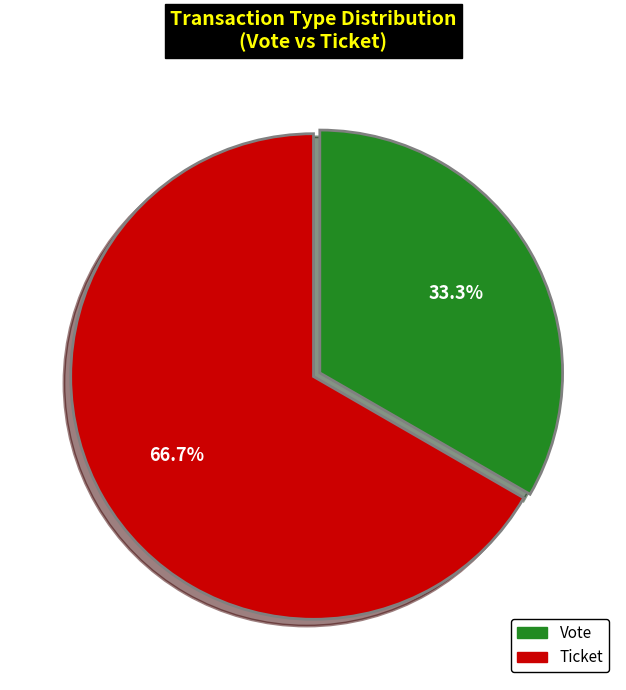

Is there any slice that represents more than half of the pie?

Yes